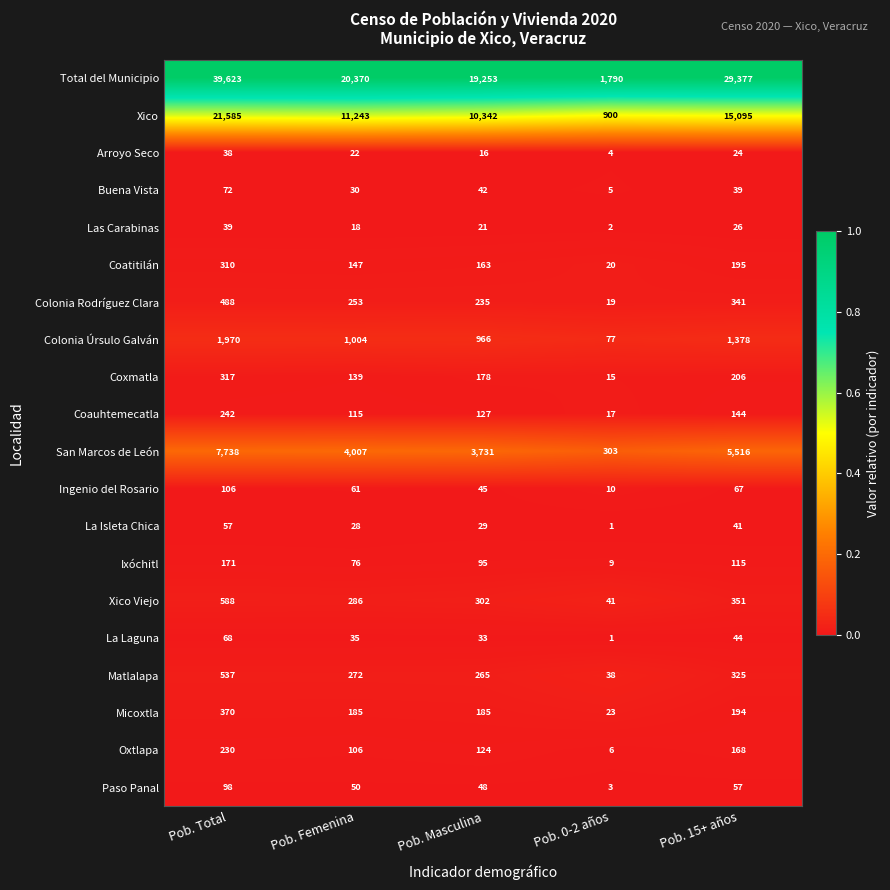

Which series has the largest range (max minus min)?

Total del Municipio